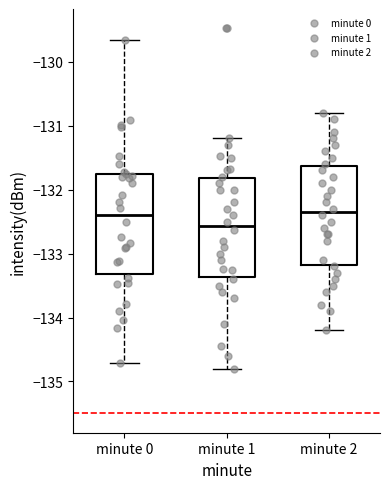

Where does the lower whisker of the box for minute 2 end on the y-axis? The values are not printed on the chart, so give them approximately, as read against the axis.

-134.2